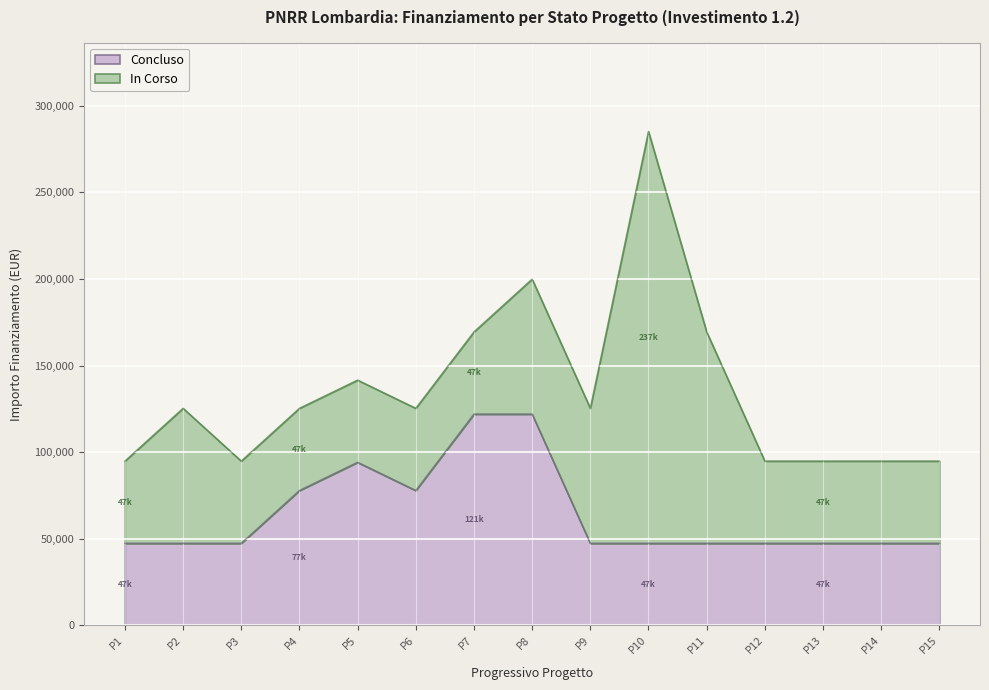

Does the chart display data point markers on the line(s)?

No